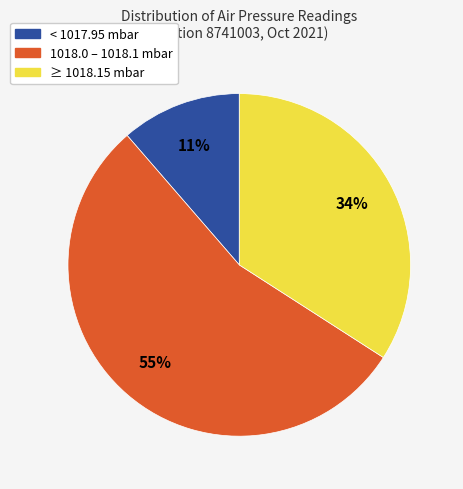

How many segments does this pie chart have?

3